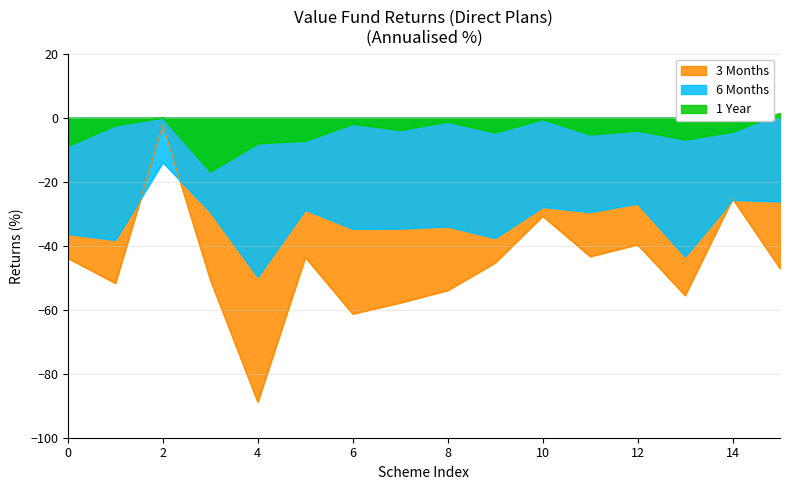

What are all the series names shown in the legend?

3 Months, 6 Months, 1 Year